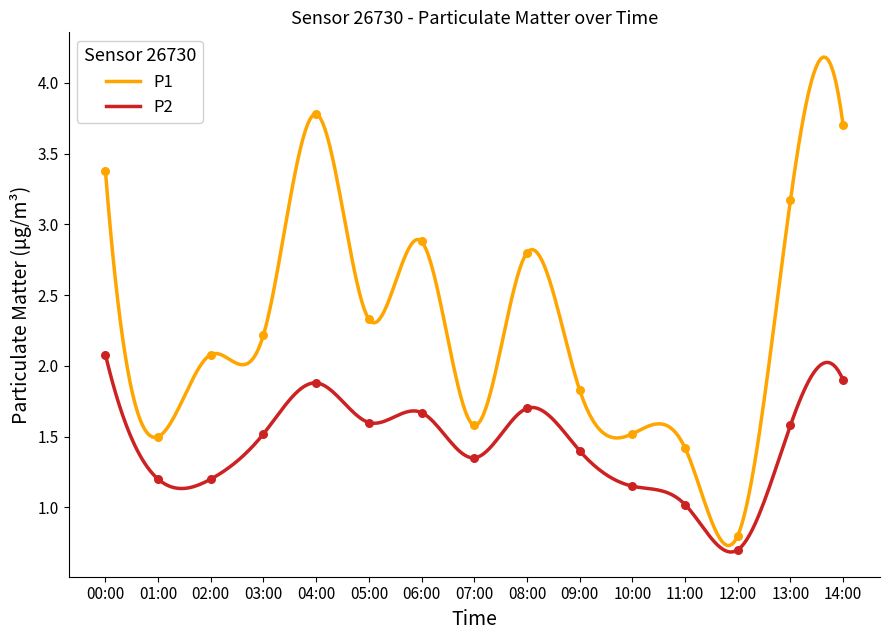

Which series contains the highest Y value?

P1